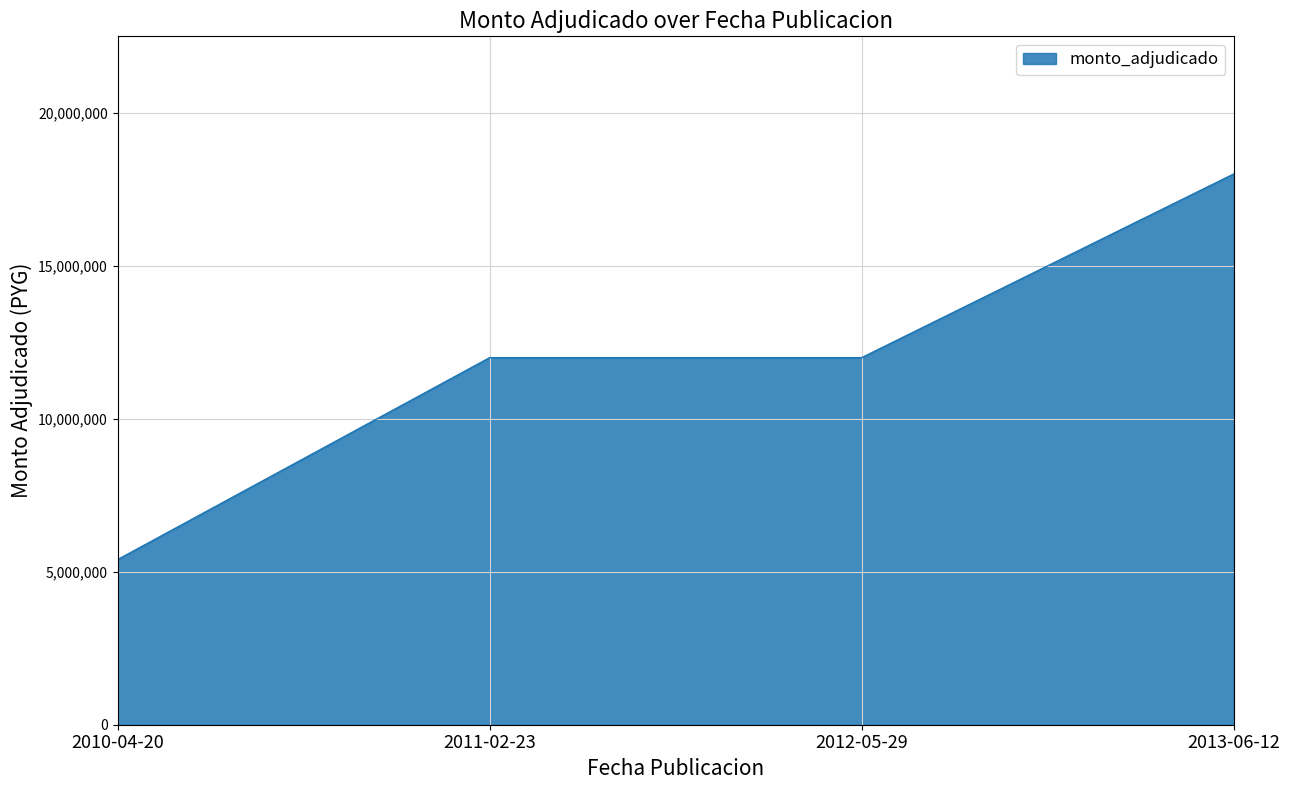

The value at 2012-05-29 is 12000000. True or false?

True